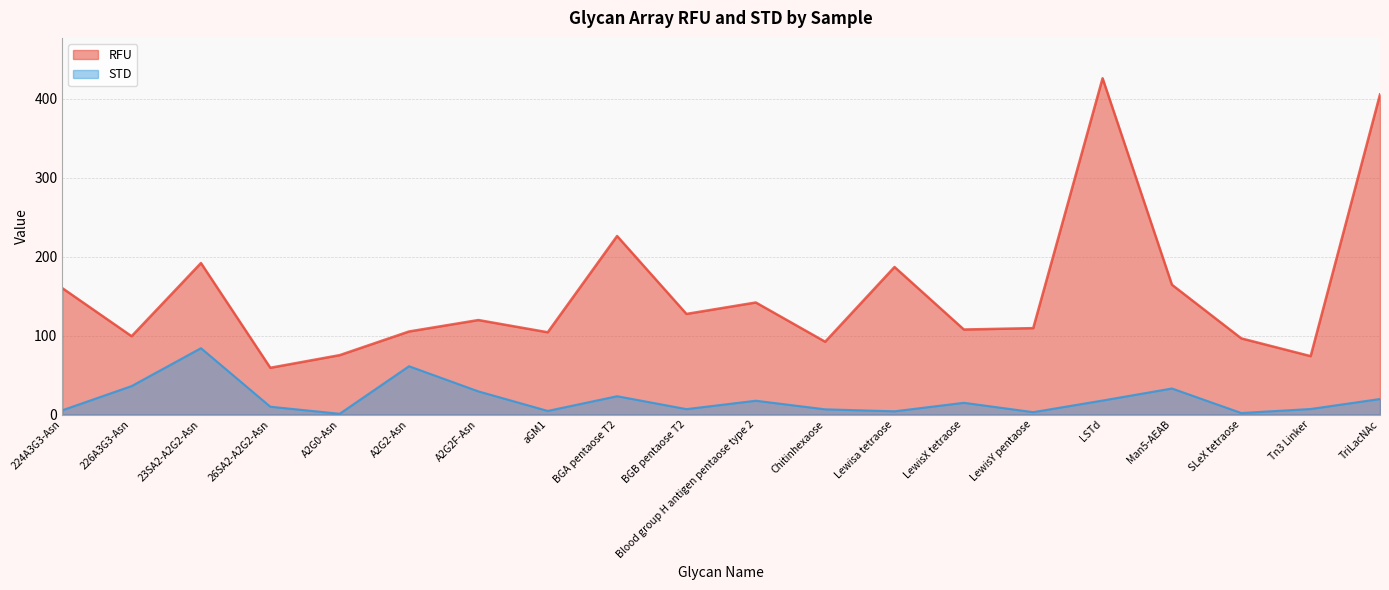

What are all the series names shown in the legend?

RFU, STD